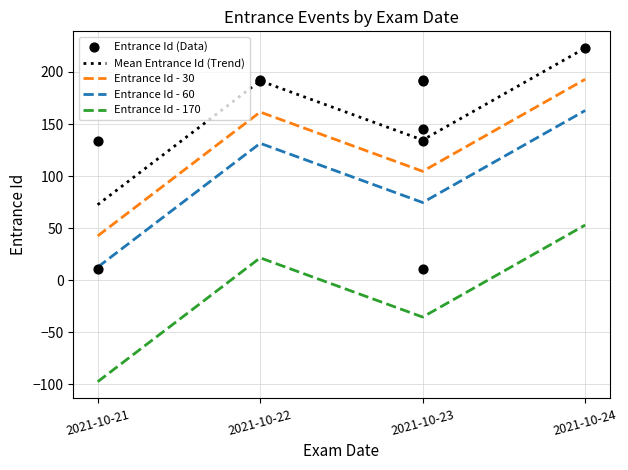

Which has a higher value, 2021-10-22 or 2021-10-22?

2021-10-22